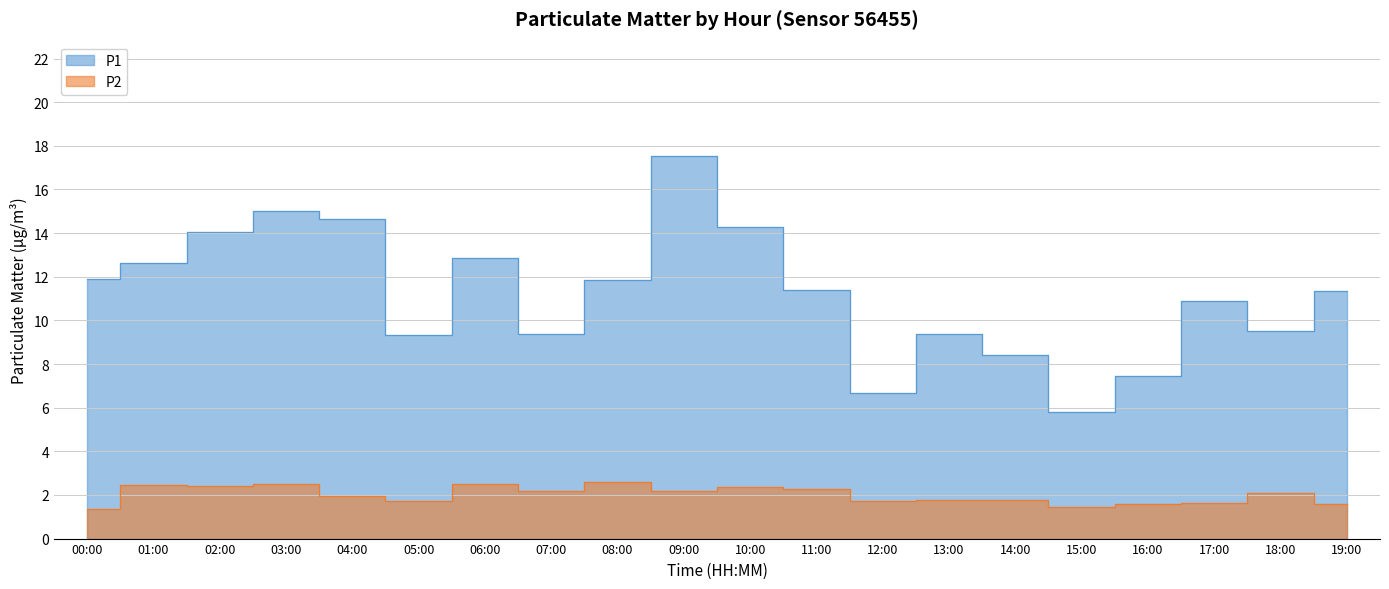

What is the label of the 3rd point from the left?

02:00